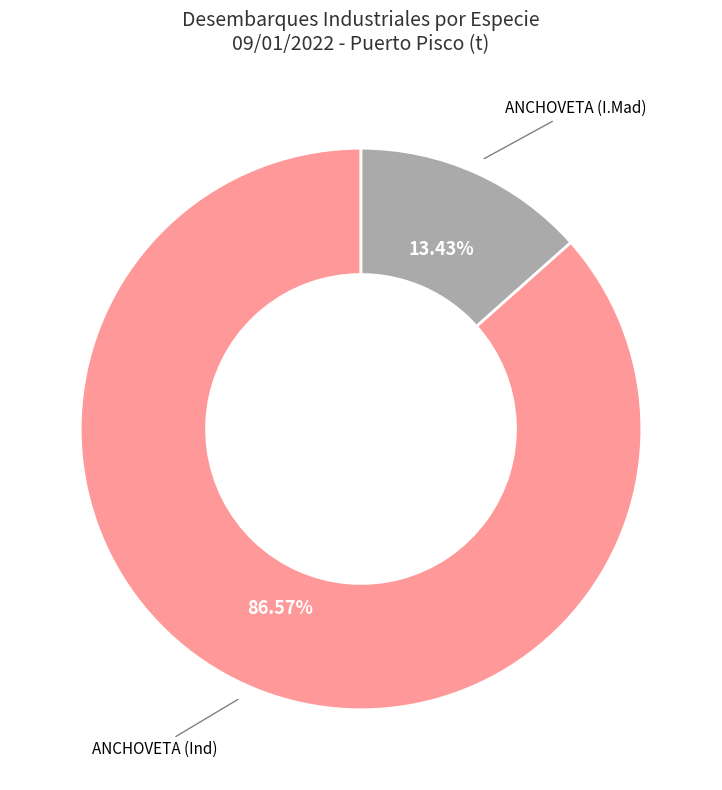

How many segments does this pie chart have?

2